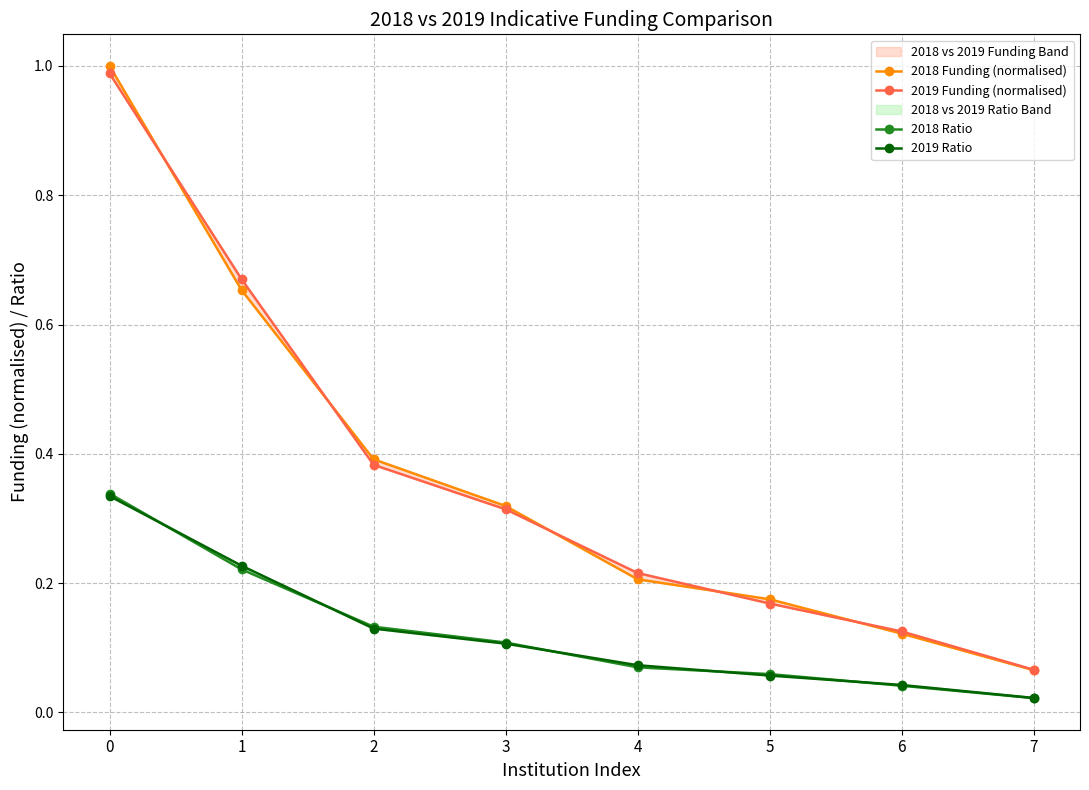

What is the value of the 2018 Ratio point at the 1st from the left?

0.3